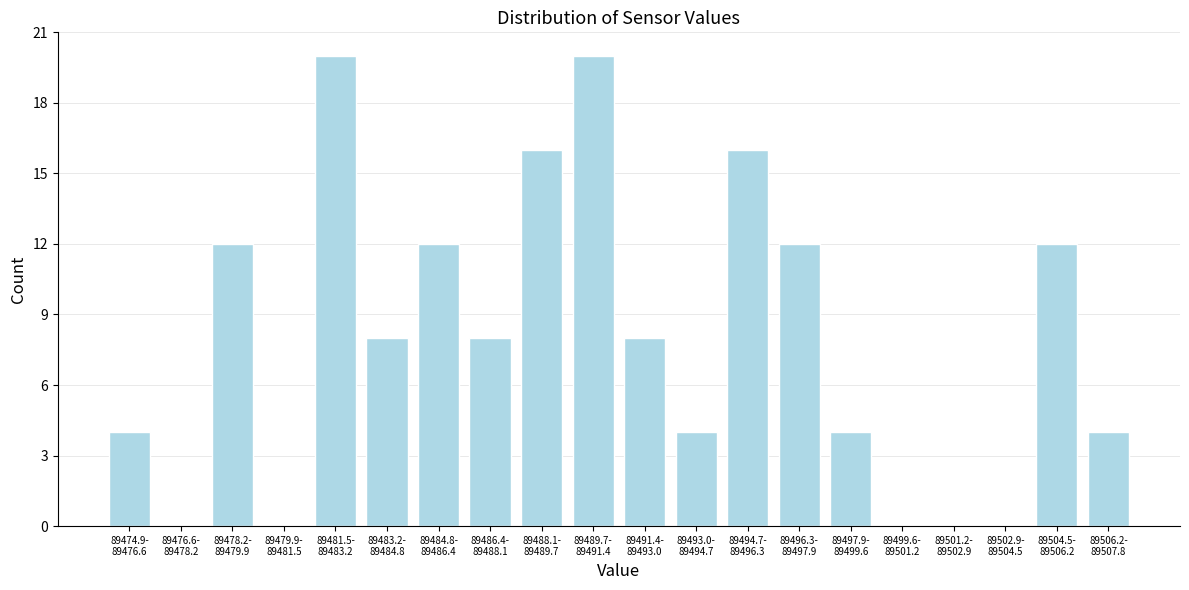

What is the greatest value displayed?

20